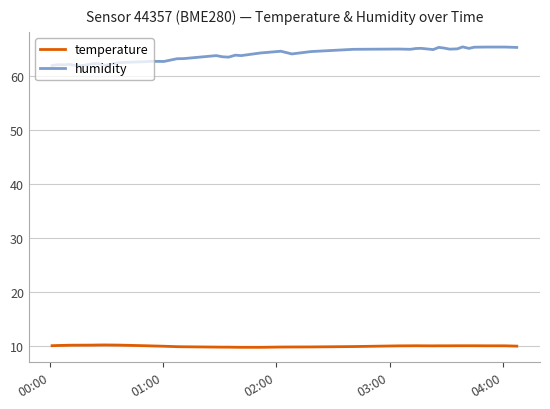

List the series in order of their overall mean, lowest first.

temperature, humidity